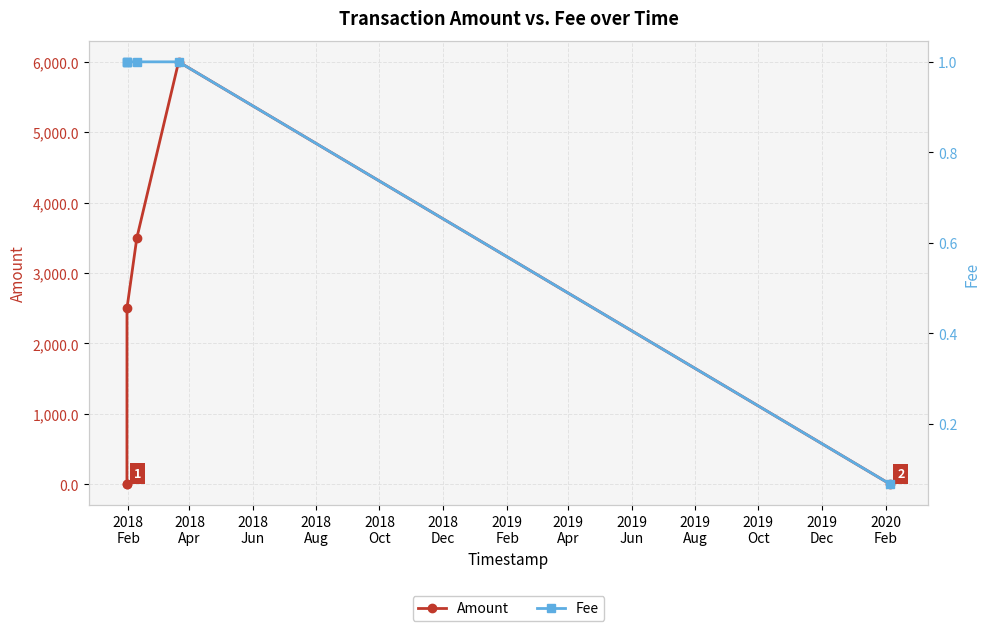

What position from the left is 2018
Aug?

4